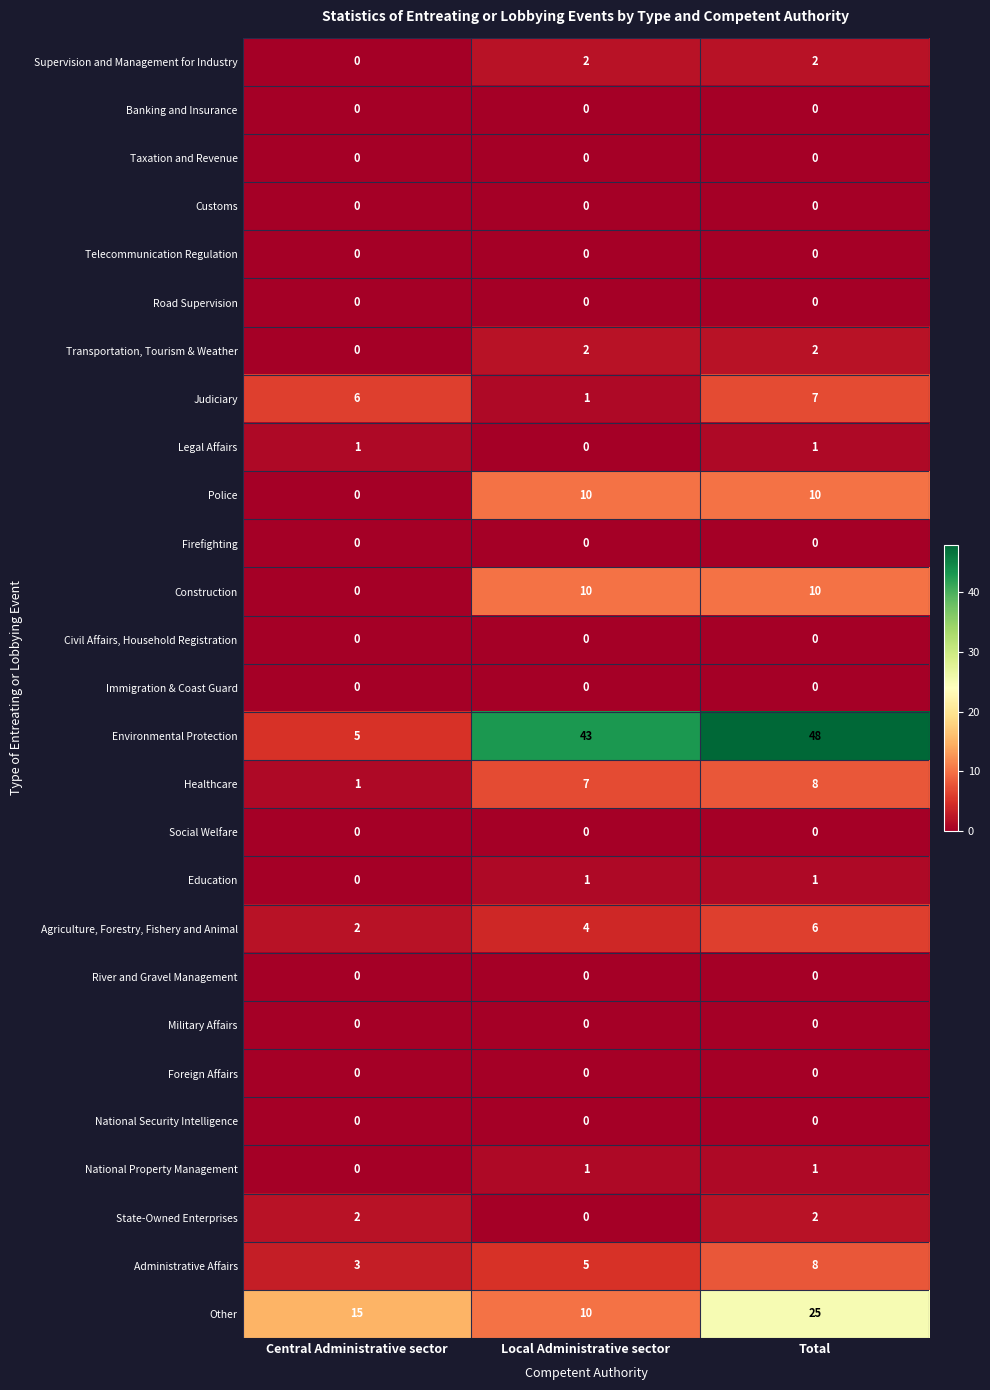

At which category is the sum across all series the highest?

Total